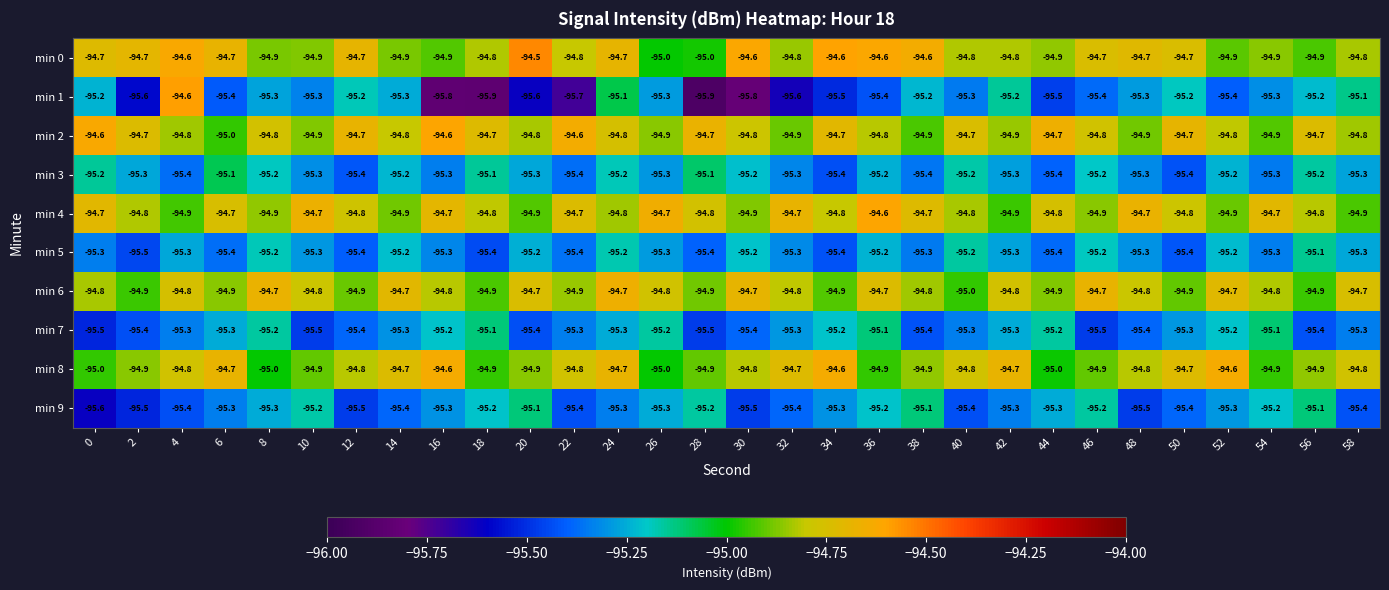

Which category has the lowest value in the min 6 series?

40